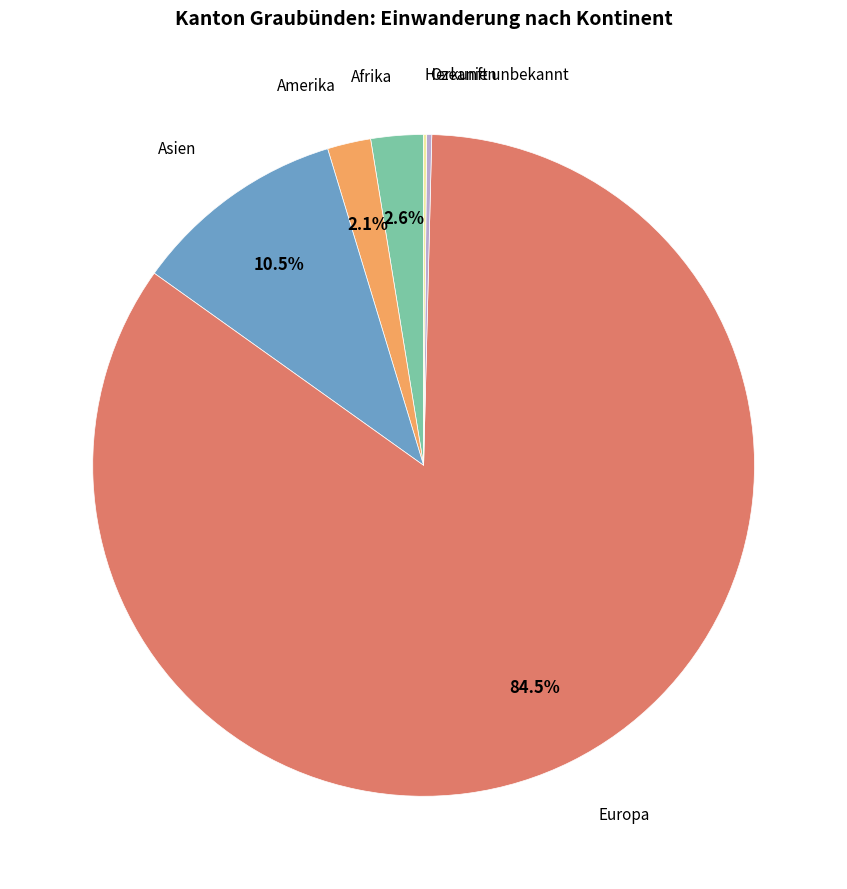

Does any single category account for the majority?

Yes